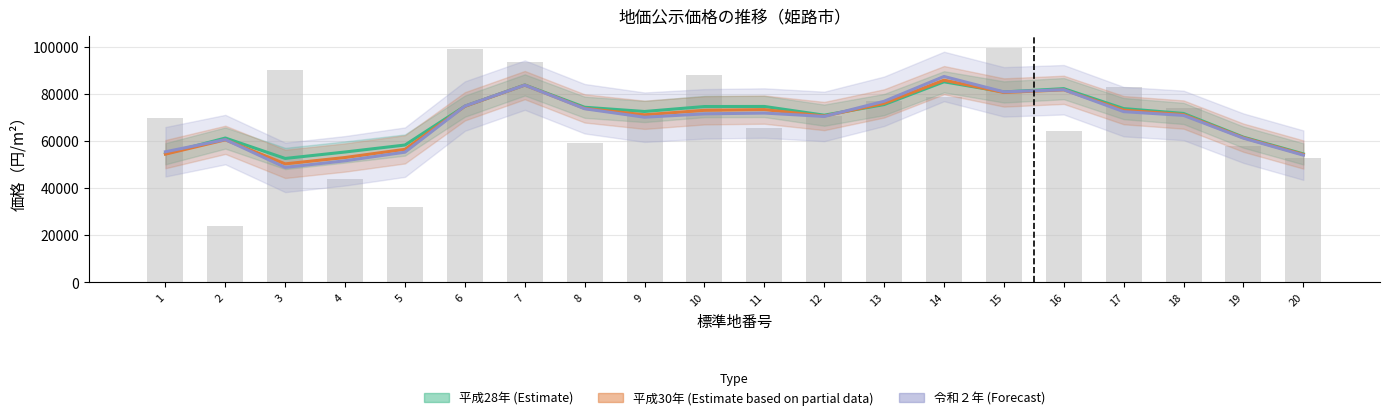

Rank the series by their average value, from highest to lowest.

平成28年 (Estimate), 平成30年 (Estimate based on partial data), 令和２年 (Forecast)